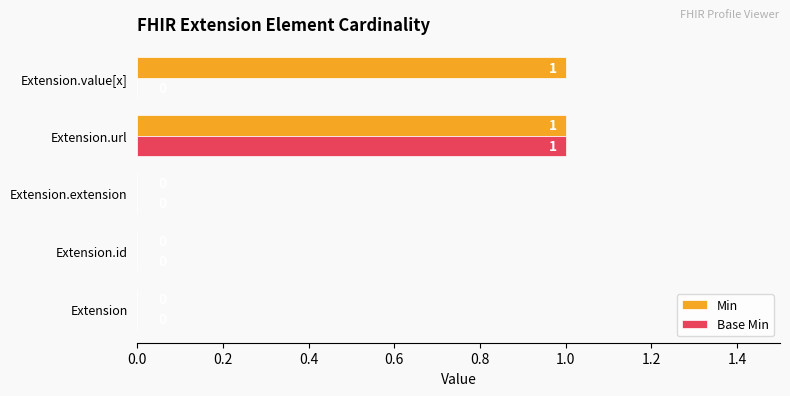

How many values in the Base Min series exceed 0?

1